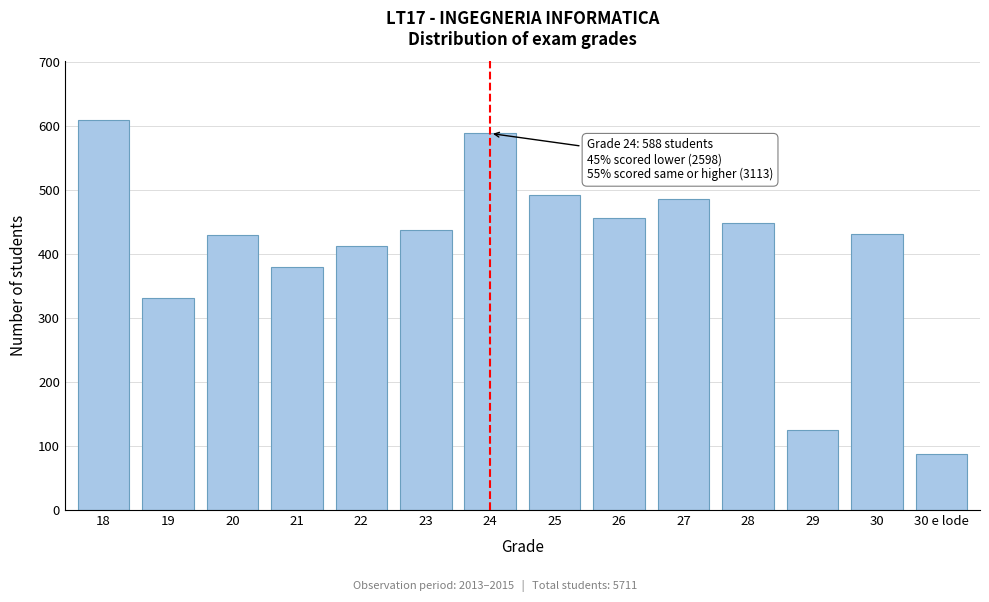

What is the maximum value shown in the chart?

609